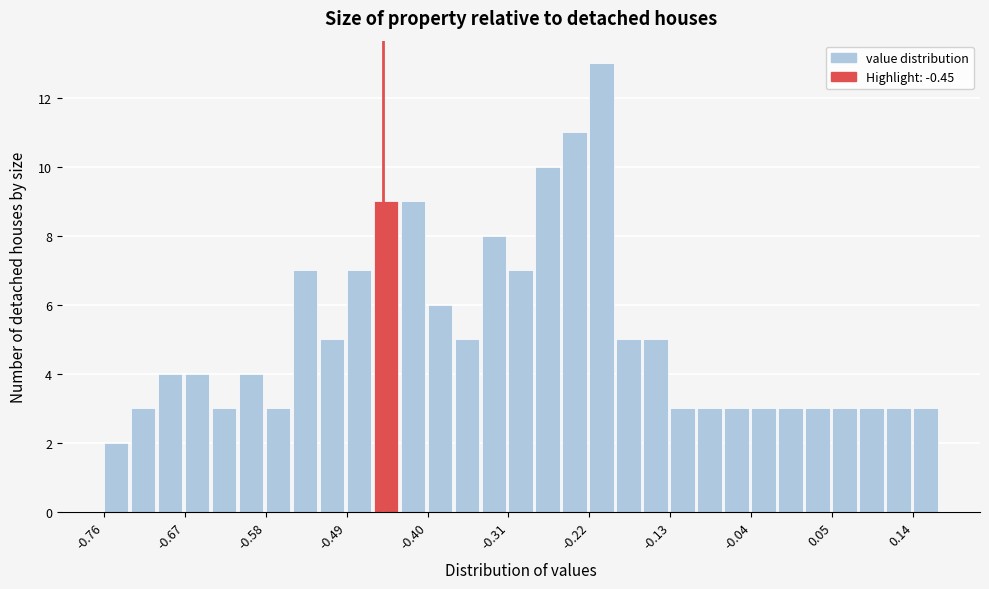

Read against the x-axis, roughly where is the centre of the tallest bar?

-0.21